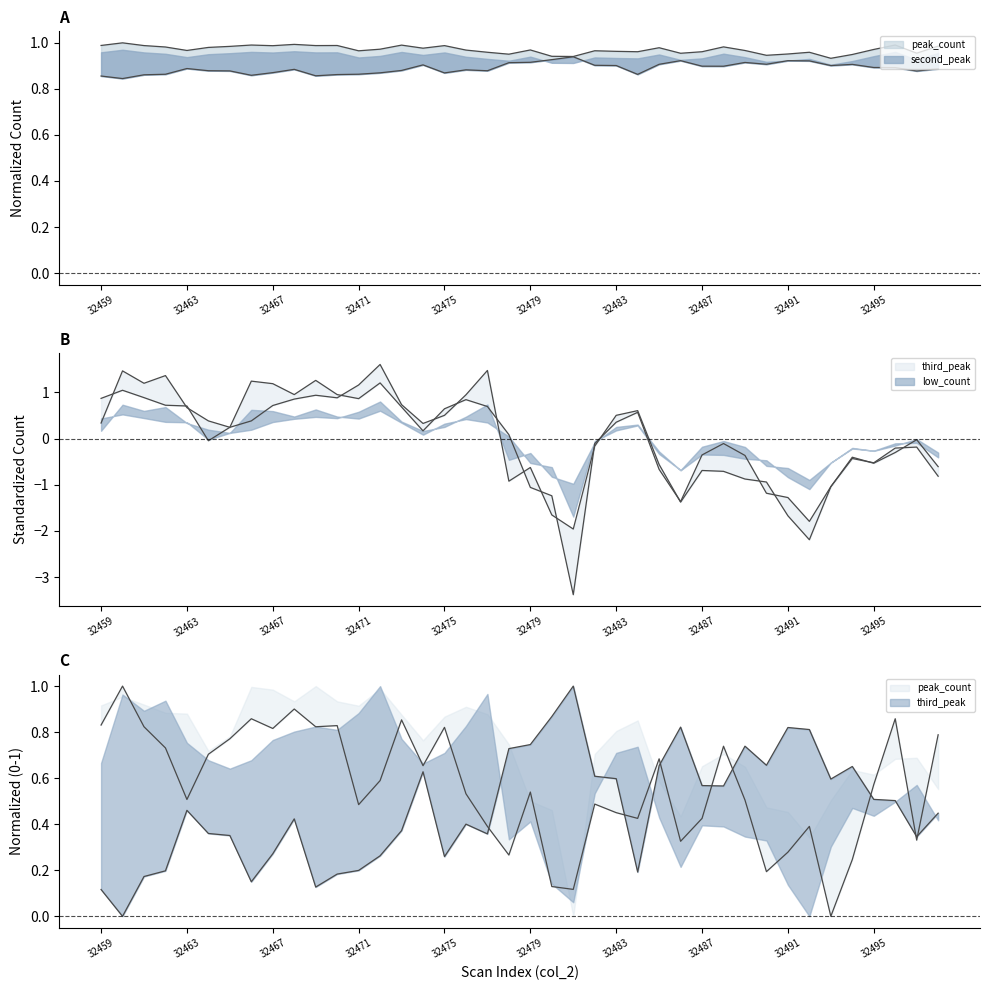

Does the chart have visible grid lines?

No